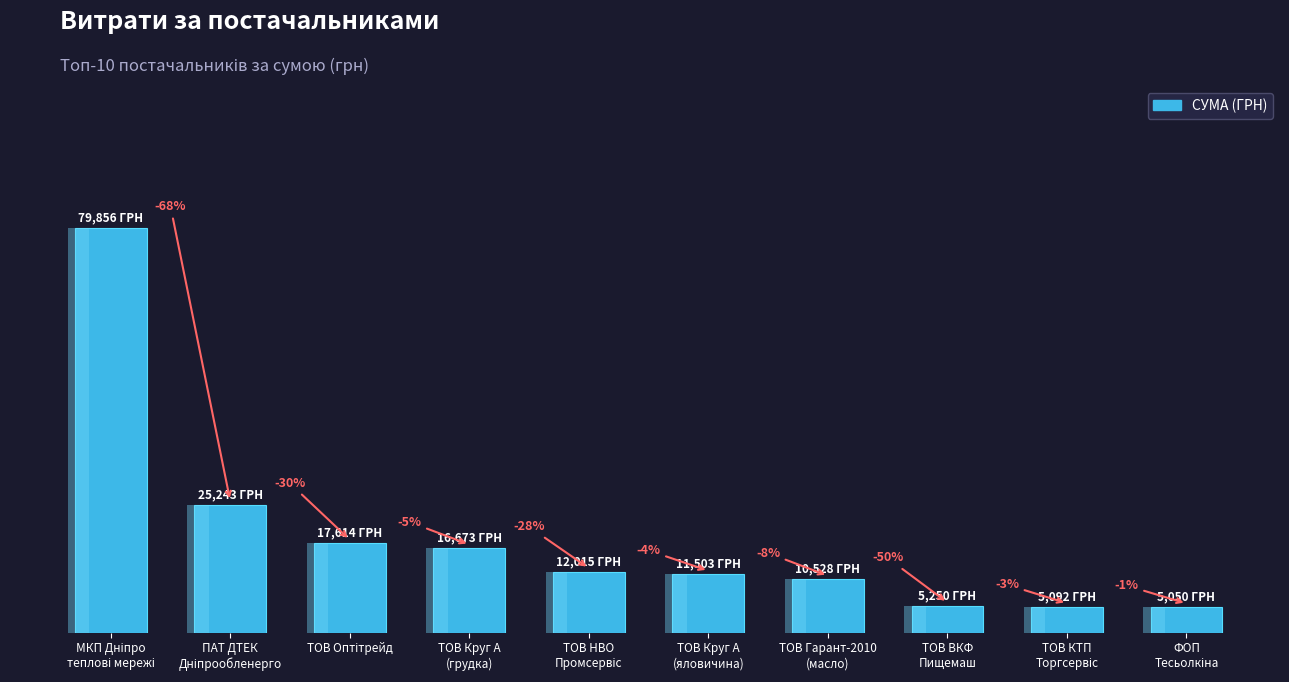

Where is the data nearest to the value 42452?

ПАТ ДТЕК
Дніпрообленерго